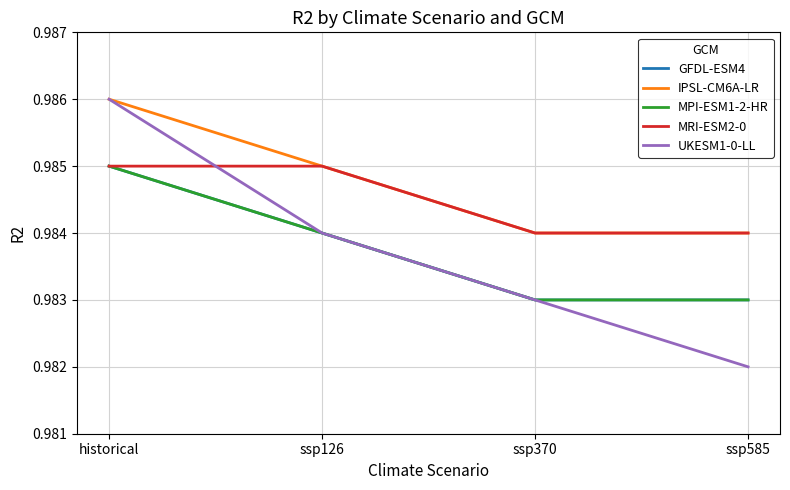

Is this an area chart (filled region under the line)?

No